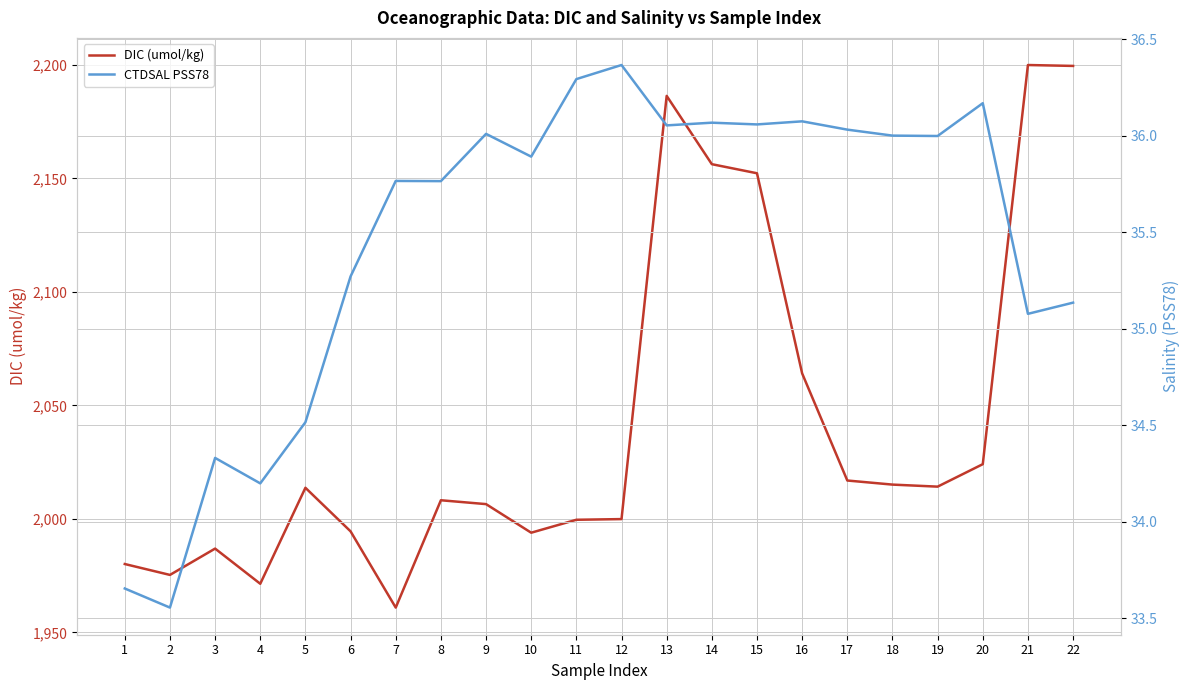

True or false: CTDSAL PSS78 and DIC (umol/kg) intersect in this chart.

False